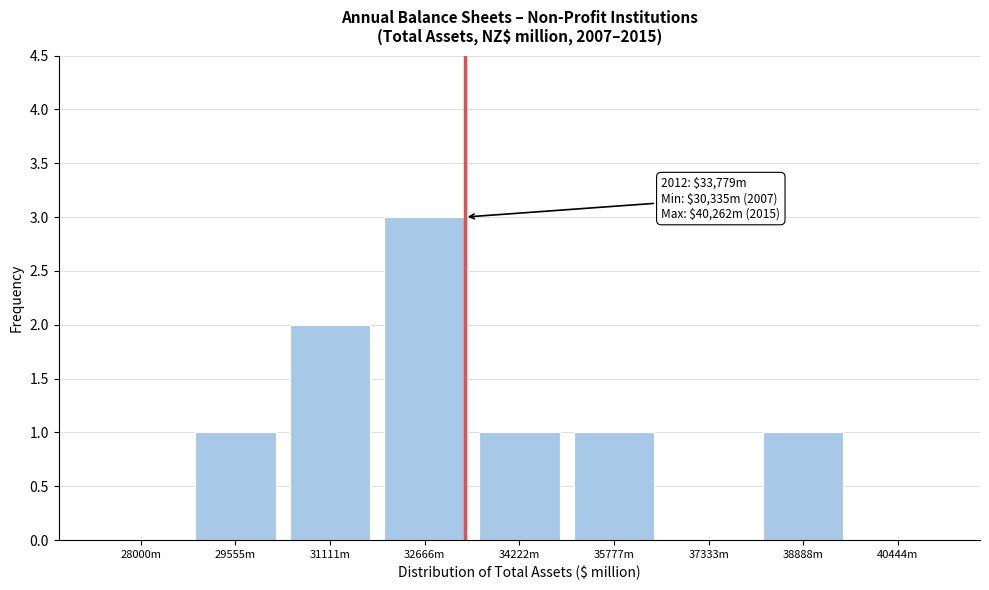

Reading right to left, extract all data points from this chart.

40444m=0	38888m=1	37333m=0	35777m=1	34222m=1	32666m=3	31111m=2	29555m=1	28000m=0